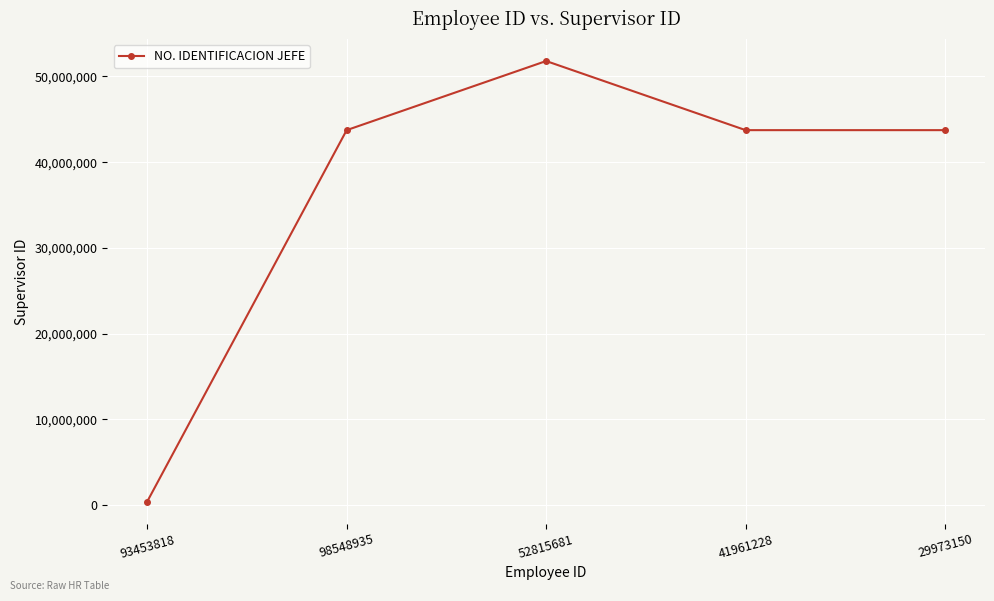

What is the sum of all values?

183412907